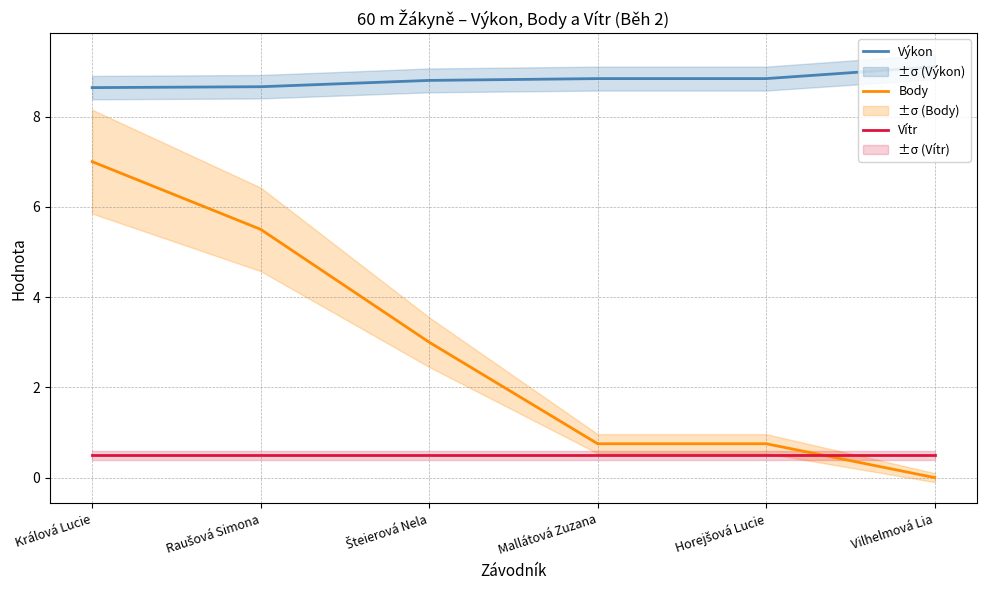

At which category is the sum across all series the highest?

Králová Lucie